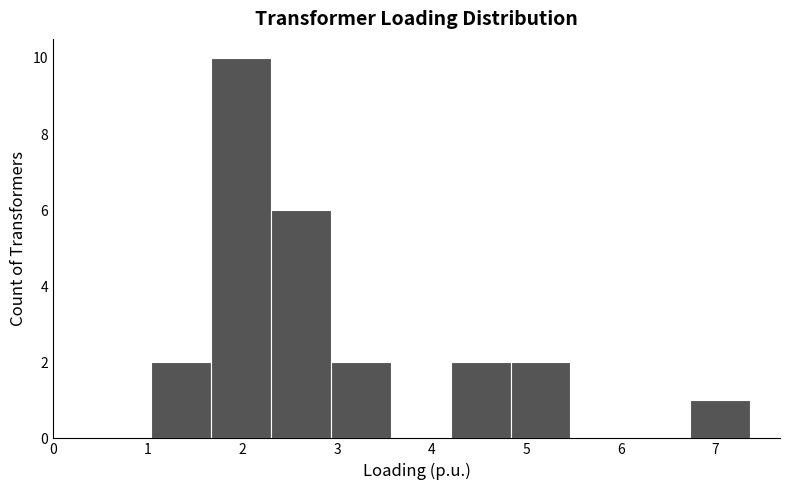

Over which range of the x-axis is the bar tallest?

1.7 to 2.3